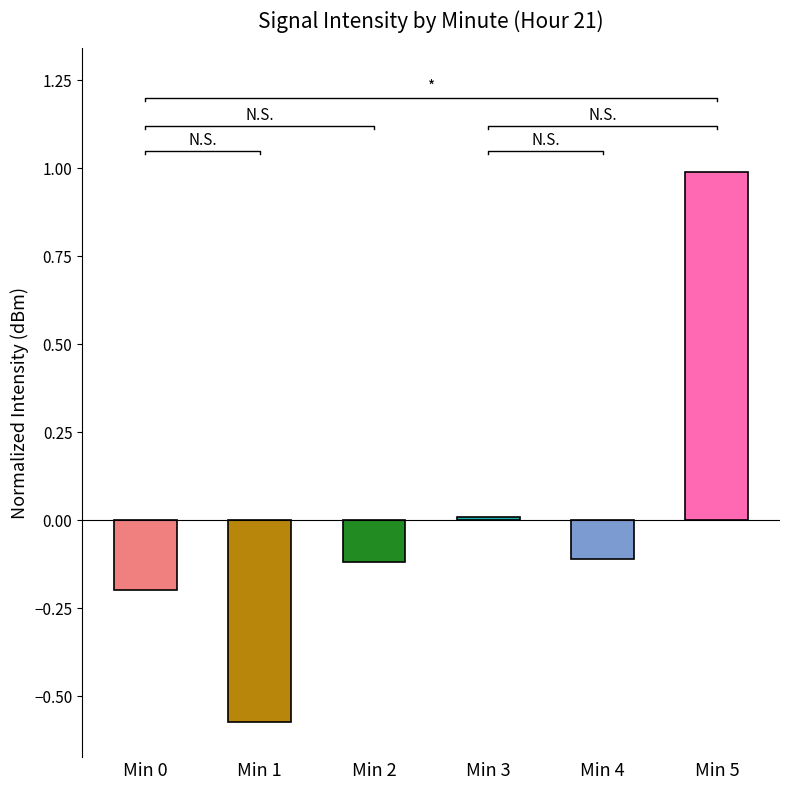

How many data points are less than 0?

4